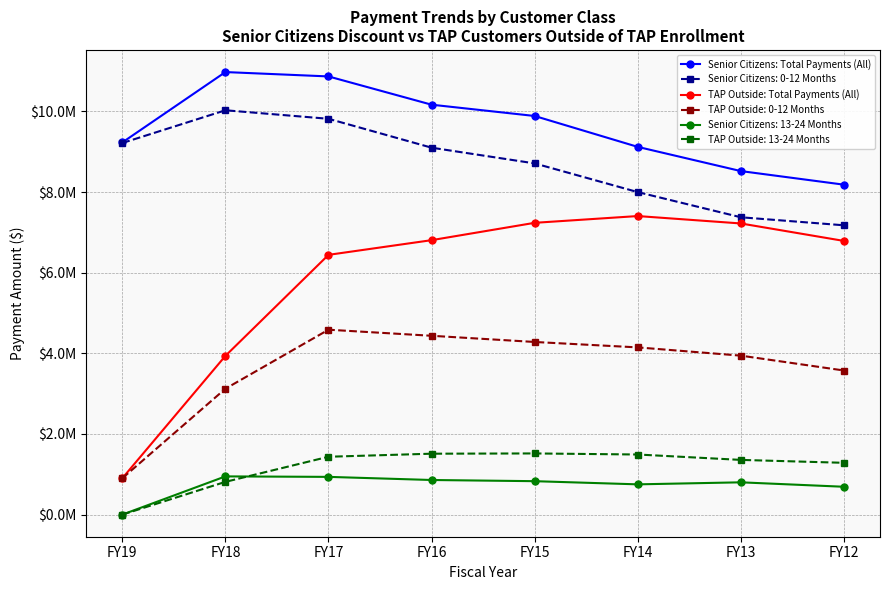

In Senior Citizens: Total Payments (All), how many points are higher than both neighbors (excluding endpoints)?

1